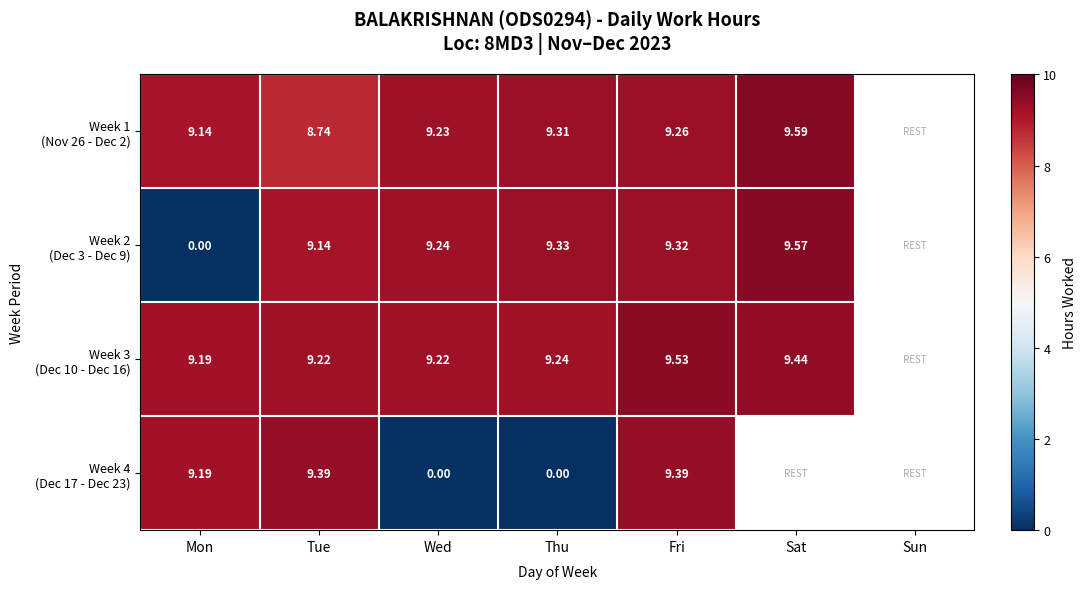

Is the value of Week 3 (Dec 10 - Dec 16) at Mon greater than the value of Week 1 (Nov 26 - Dec 2) at Wed?

No